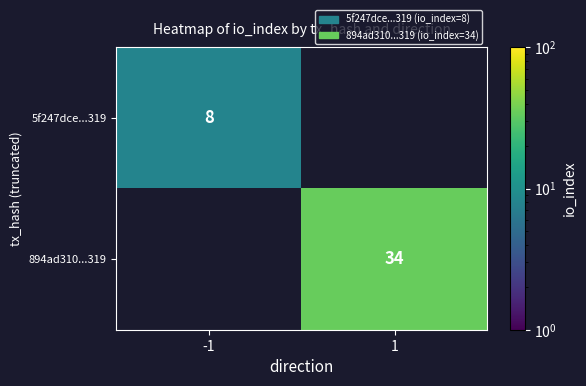

True or false: 5f247dce...319 has a value of 11 at -1.

False